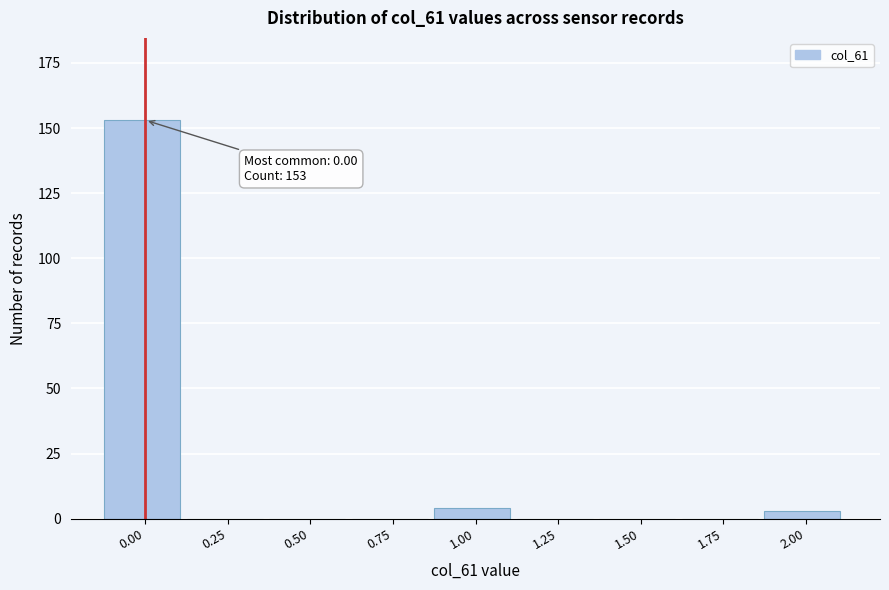

Reading right to left, what are all the values shown in this chart?

2.00=3	1.75=0	1.50=0	1.25=0	1.00=4	0.75=0	0.50=0	0.25=0	0.00=153